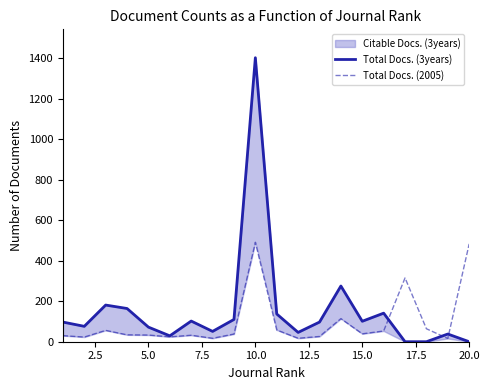

Is it true that Total Docs. (2005) equals 14 at 7.5?

False